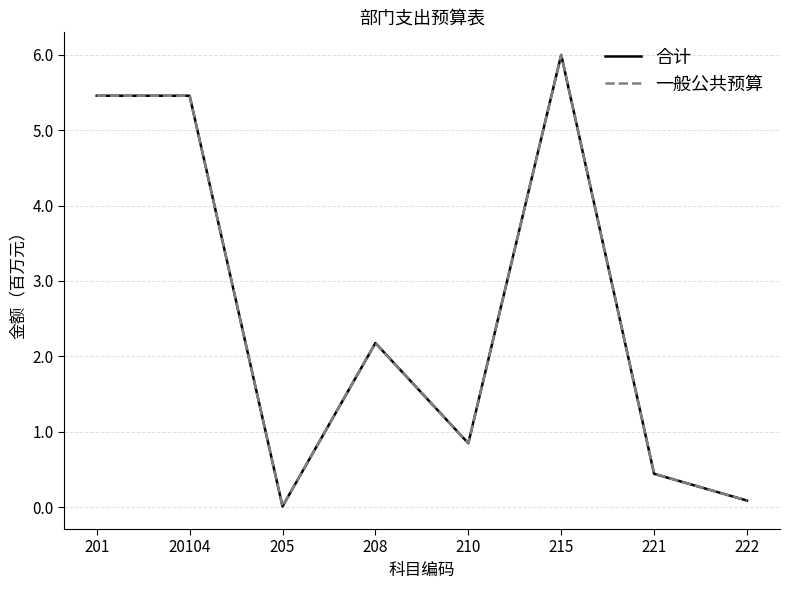

Where is the first local maximum for 合计?

208